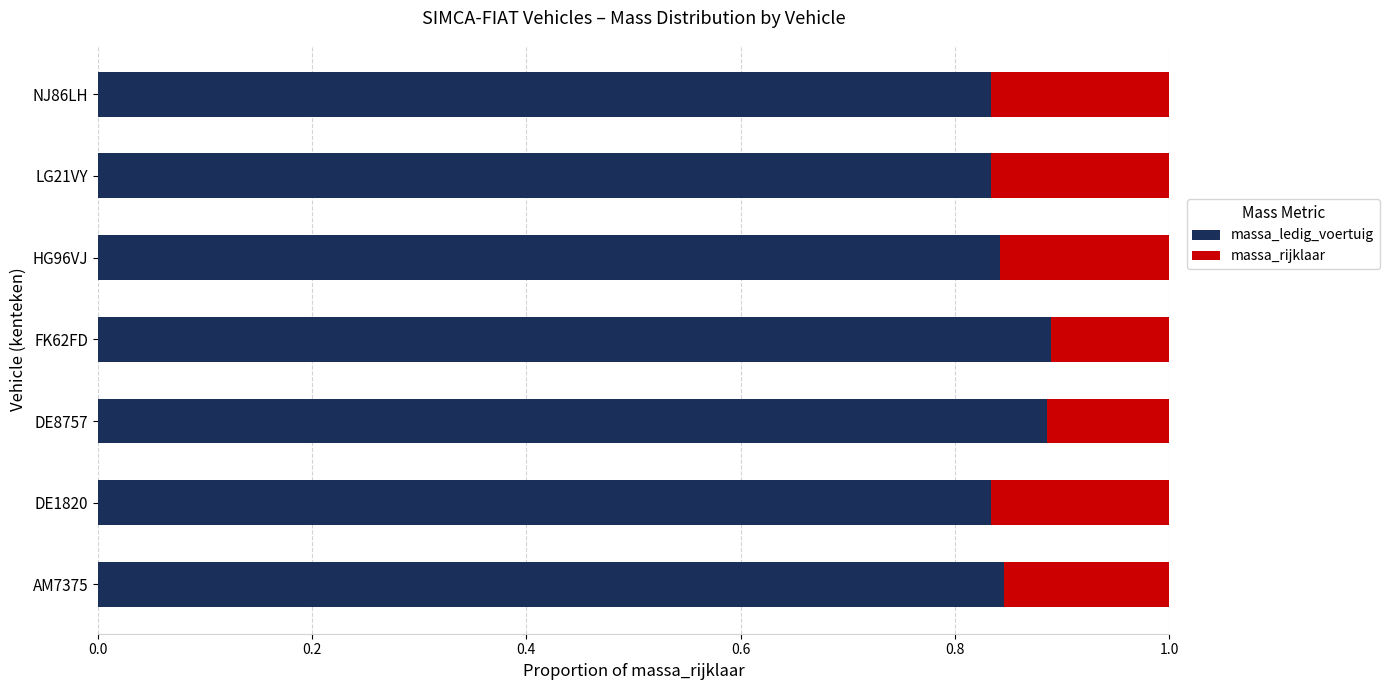

How many massa_ledig_voertuig values are between 0 and 1?

7